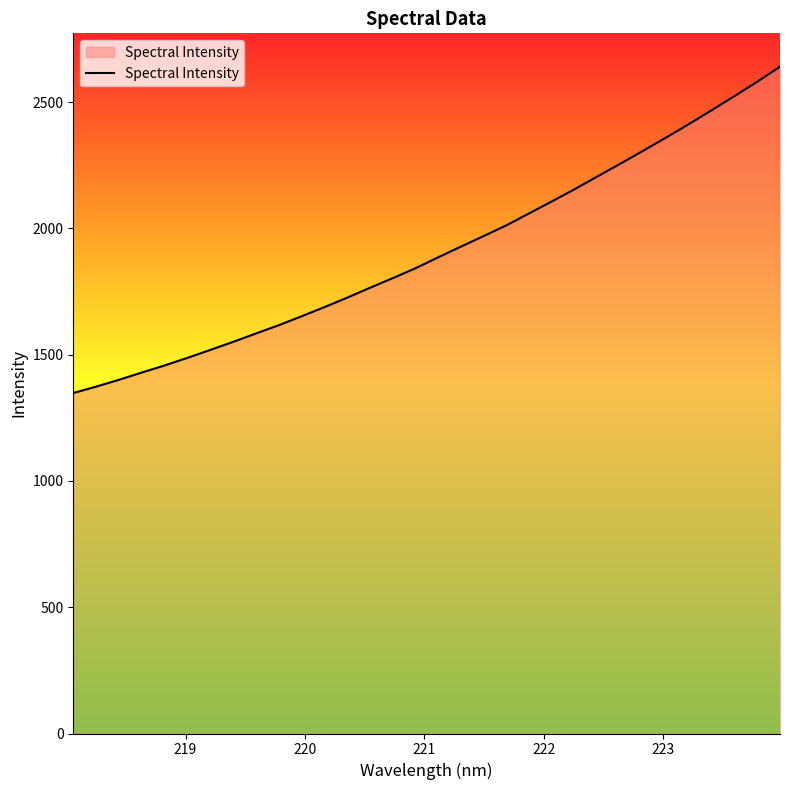

What is the difference between the maximum and minimum values?

1292.2